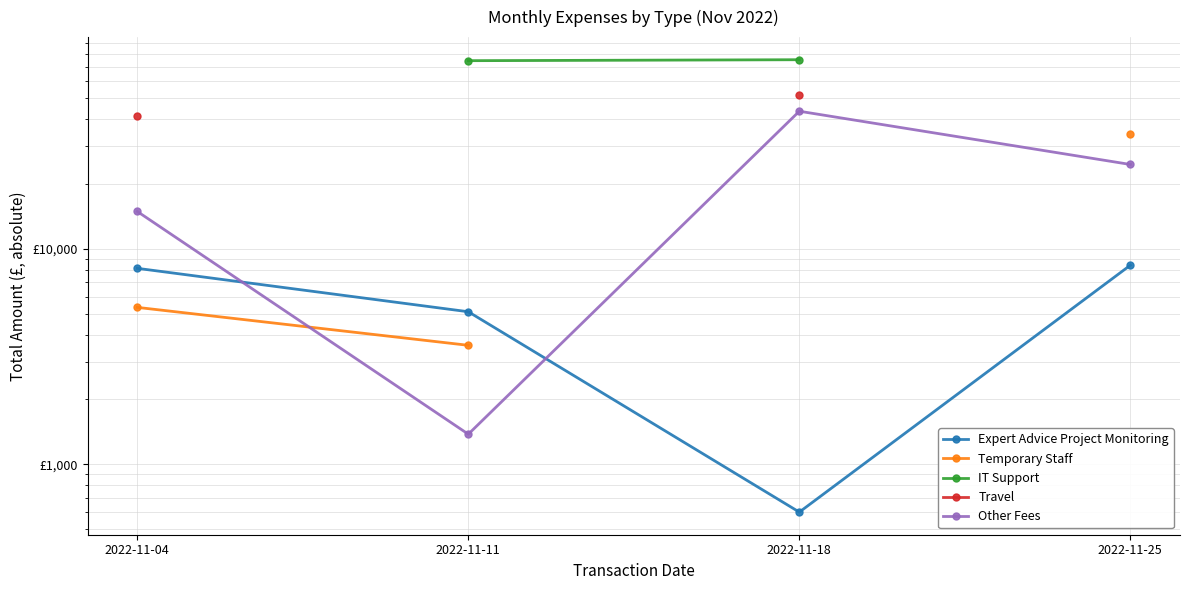

At which label does Temporary Staff reach its peak?

2022-11-25